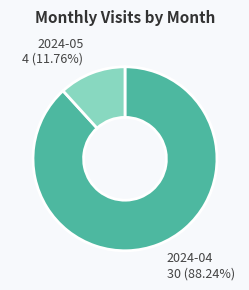

To the nearest percent, what is the average slice percentage?

50%